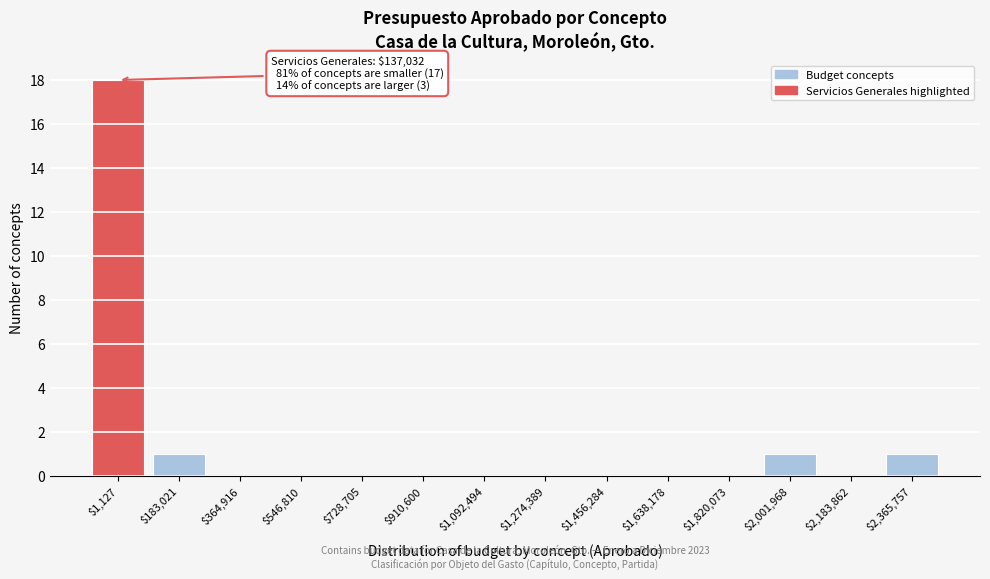

What is the sum of all values?

21